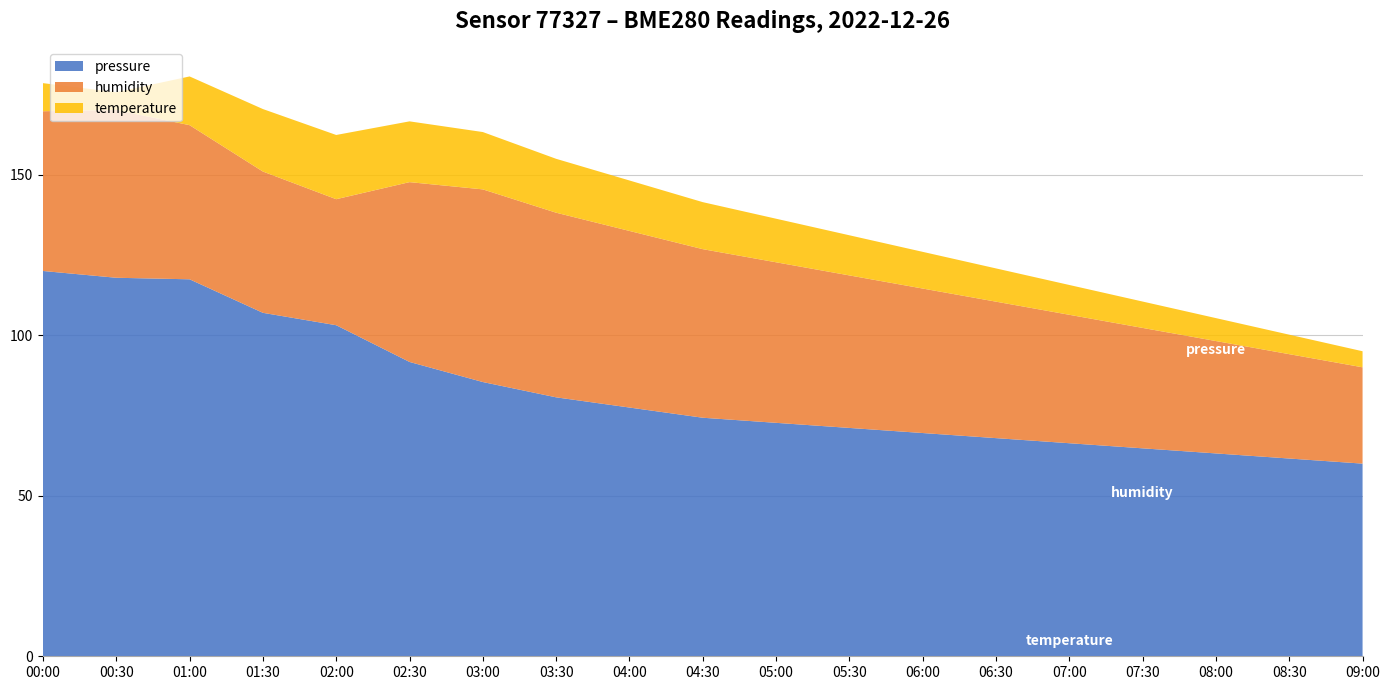

What is the total value across all series at 06:30?

120.8